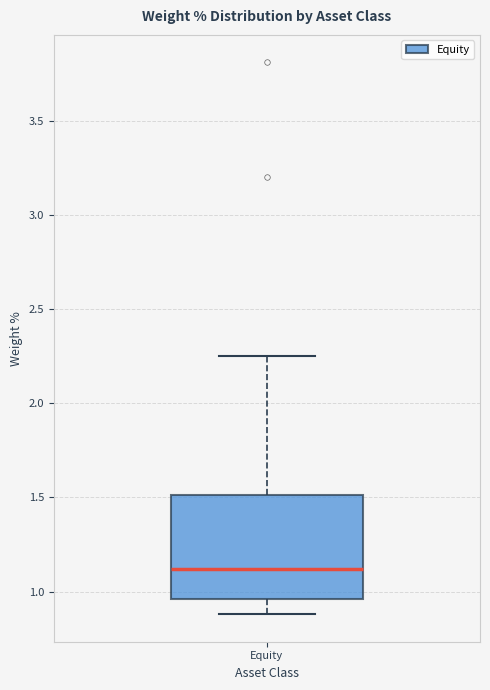

Where does the upper whisker of the box for Equity end on the y-axis? The values are not printed on the chart, so give them approximately, as read against the axis.

2.25